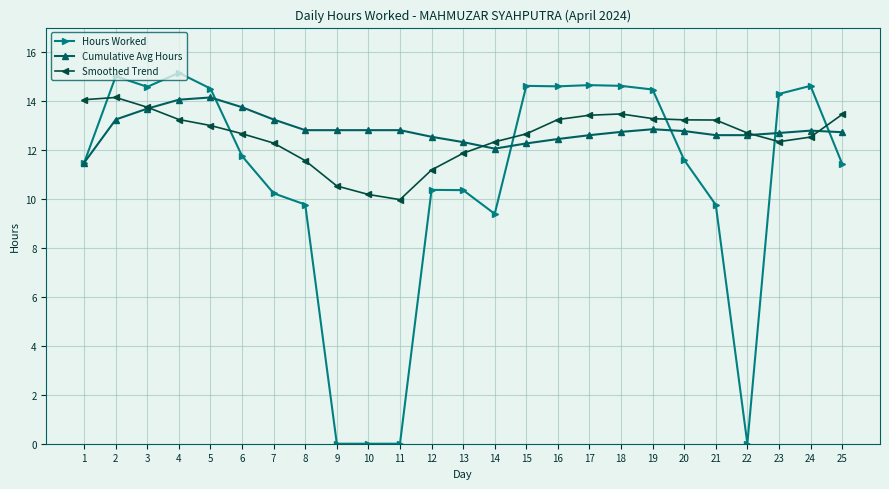

What is the value of the Cumulative Avg Hours point at the 2nd from the left?

13.2